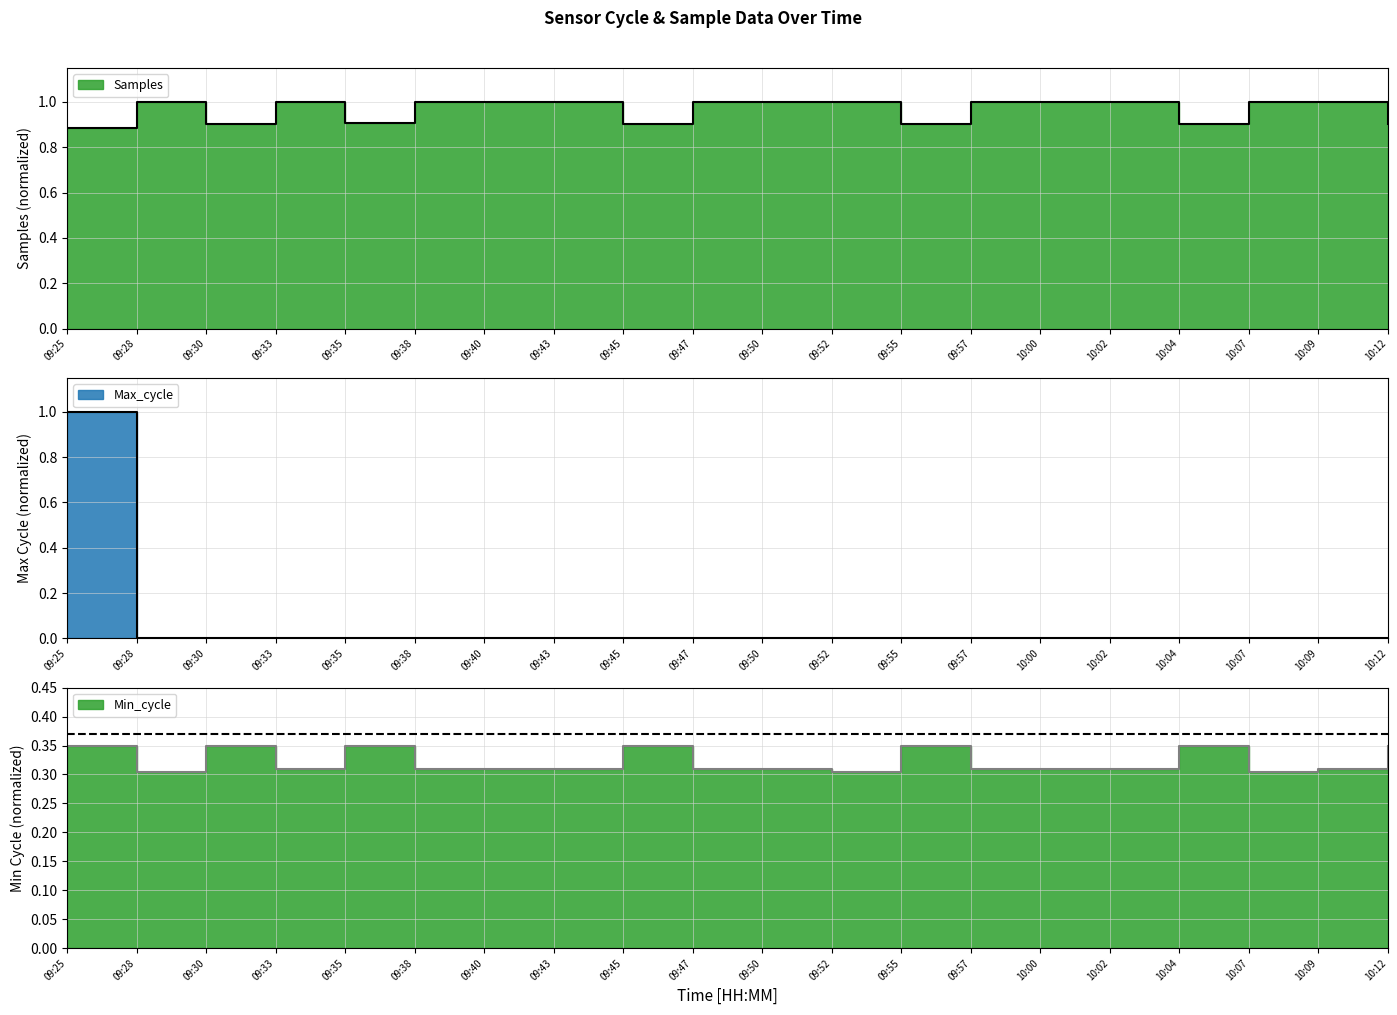

Reading right to left, what are all the values shown in this chart?

Samples: 0.9	1.0	1.0	0.9	1.0	1.0	1.0	0.9	1.0	1.0	1.0	0.9	1.0	1.0	1.0	0.9	1.0	0.9	1.0	0.9
Max_cycle: 0.0	0.0	0.0	0.0	0.0	0.0	0.0	0.0	0.0	0.0	0.0	0.0	0.0	0.0	0.0	0.0	0.0	0.0	0.0	1.0
Min_cycle: 0.3	0.3	0.3	0.3	0.3	0.3	0.3	0.3	0.3	0.3	0.3	0.3	0.3	0.3	0.3	0.3	0.3	0.3	0.3	0.3